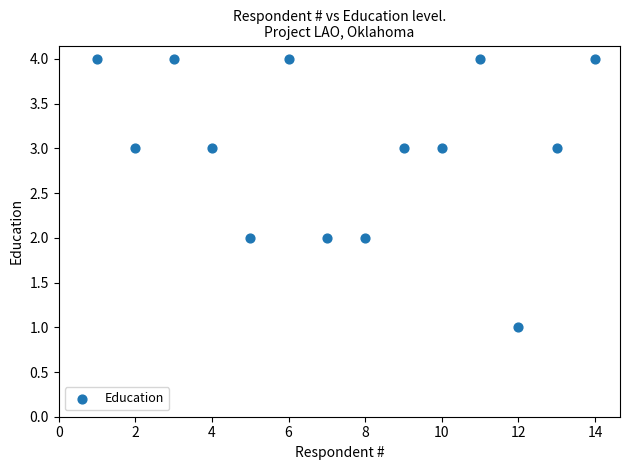

What is the range of Y values (max minus min)?

3